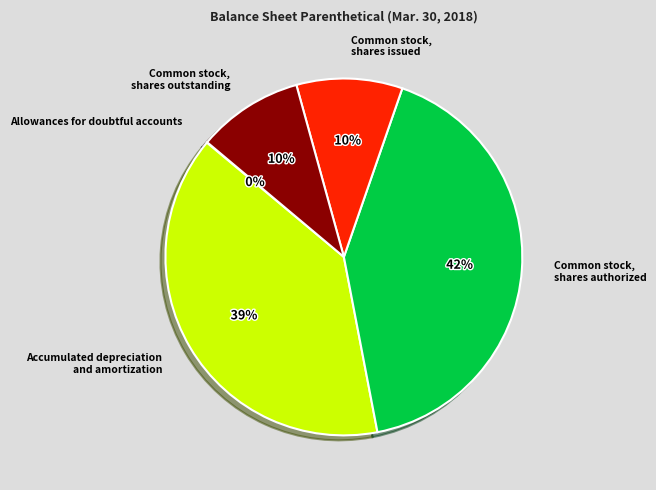

Rank the categories by value from highest to lowest.

Common stock, shares authorized, Accumulated depreciation and amortization, Common stock, shares issued, Common stock, shares outstanding, Allowances for doubtful accounts